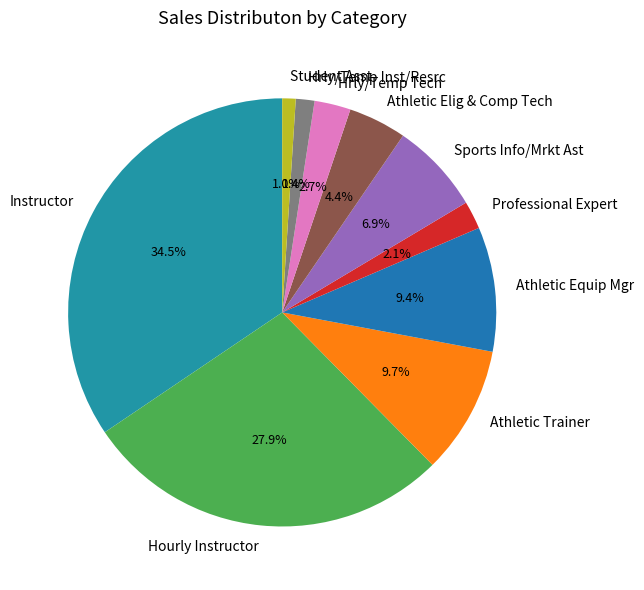

Approximately how many times larger is the value at Sports Info/Mrkt Ast compared to Professional Expert?

3.3